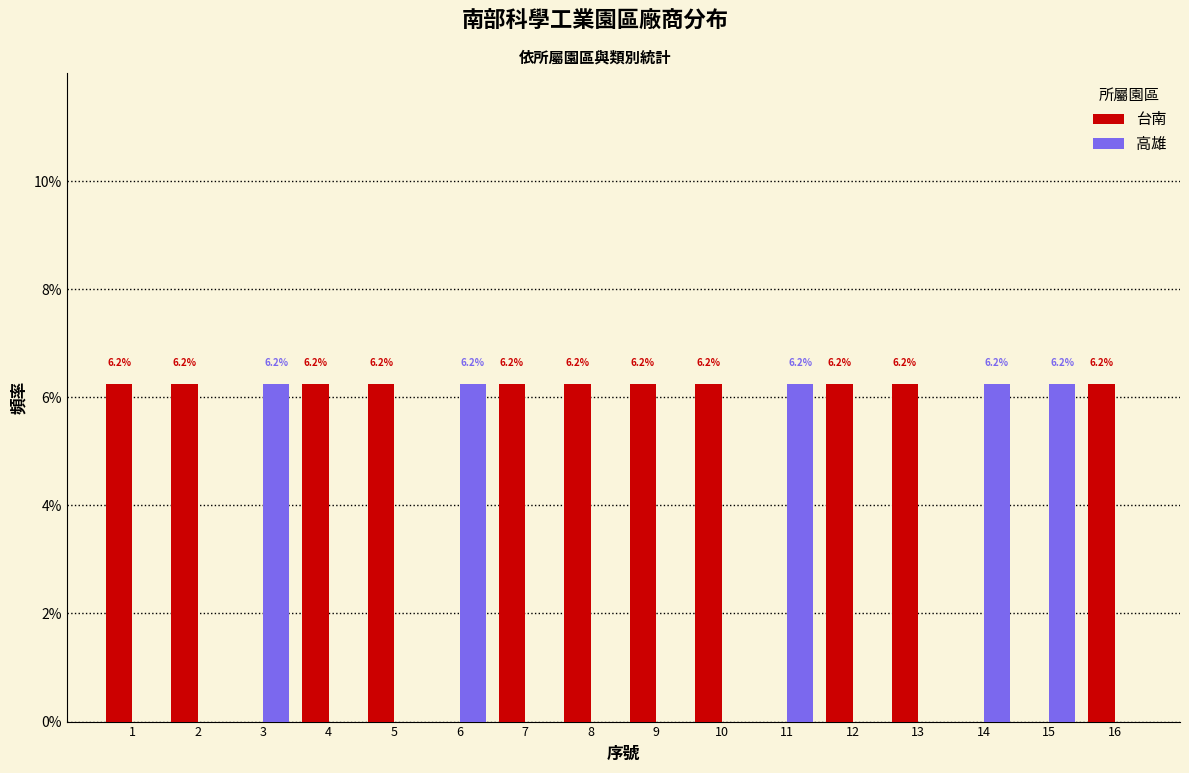

Is the value of 高雄 at 10 greater than the value of 台南 at 16?

No